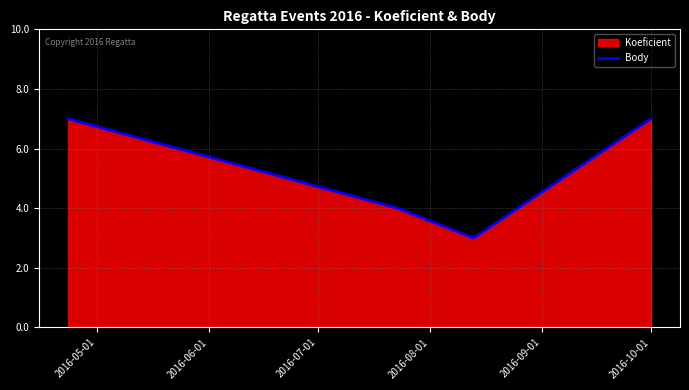

What is the greatest value displayed?

7